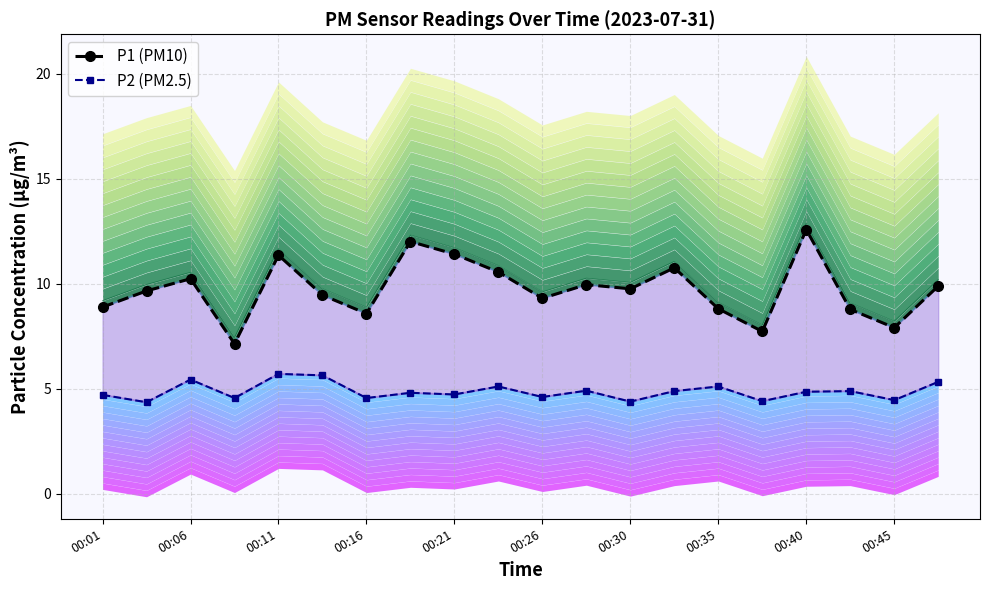

Is the value of P1 (PM10) at 00:06 greater than the value of P2 (PM2.5) at 16?

Yes